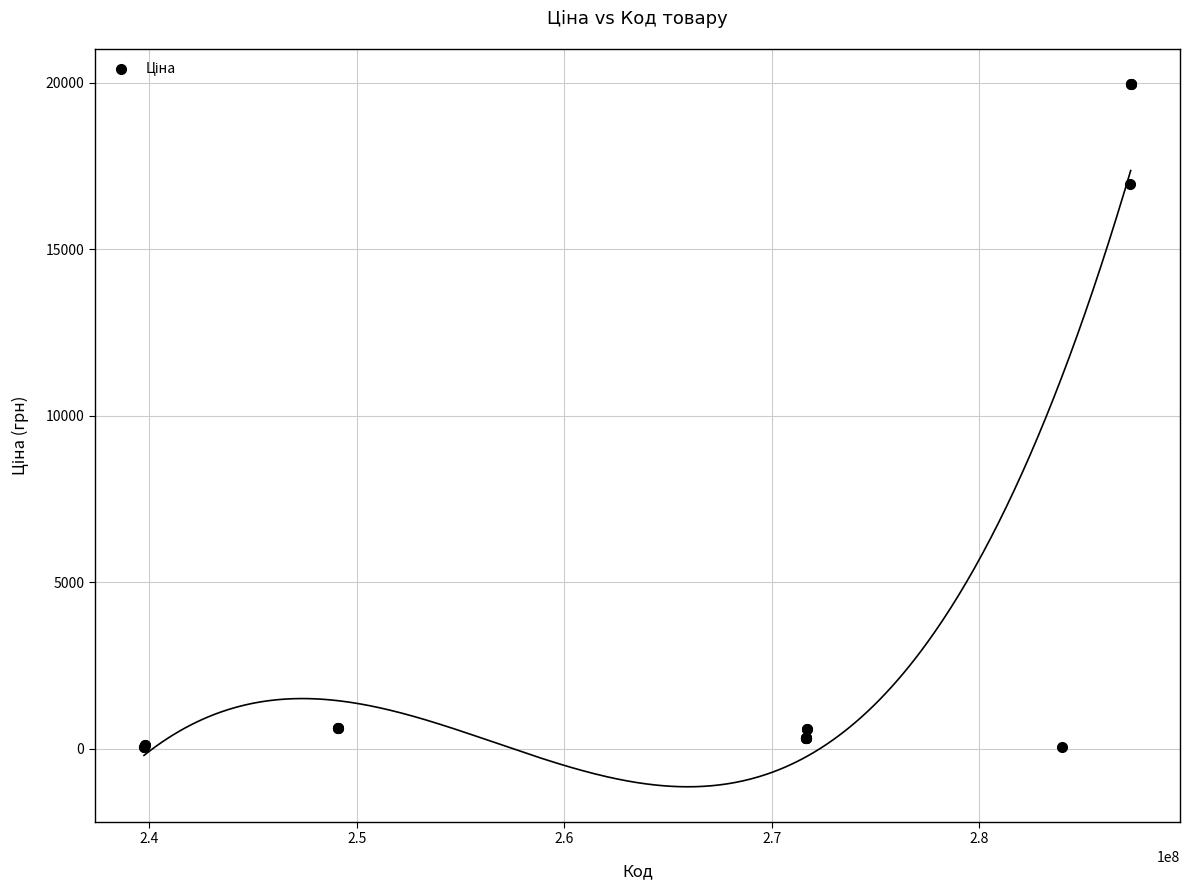

What Y value in the scatter plot is closest to 9998?

16976.3